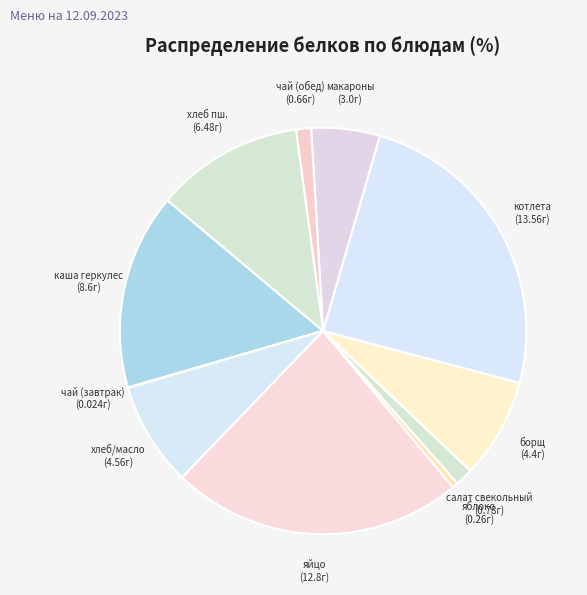

Does яблоко represent more than half of the total?

No